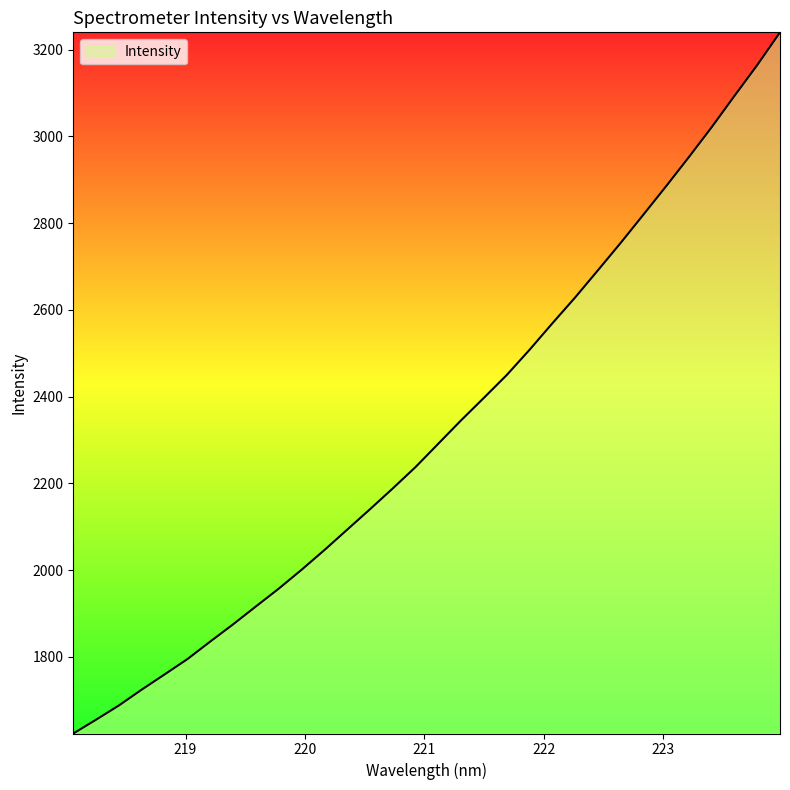

What is the greatest value displayed?

3239.9